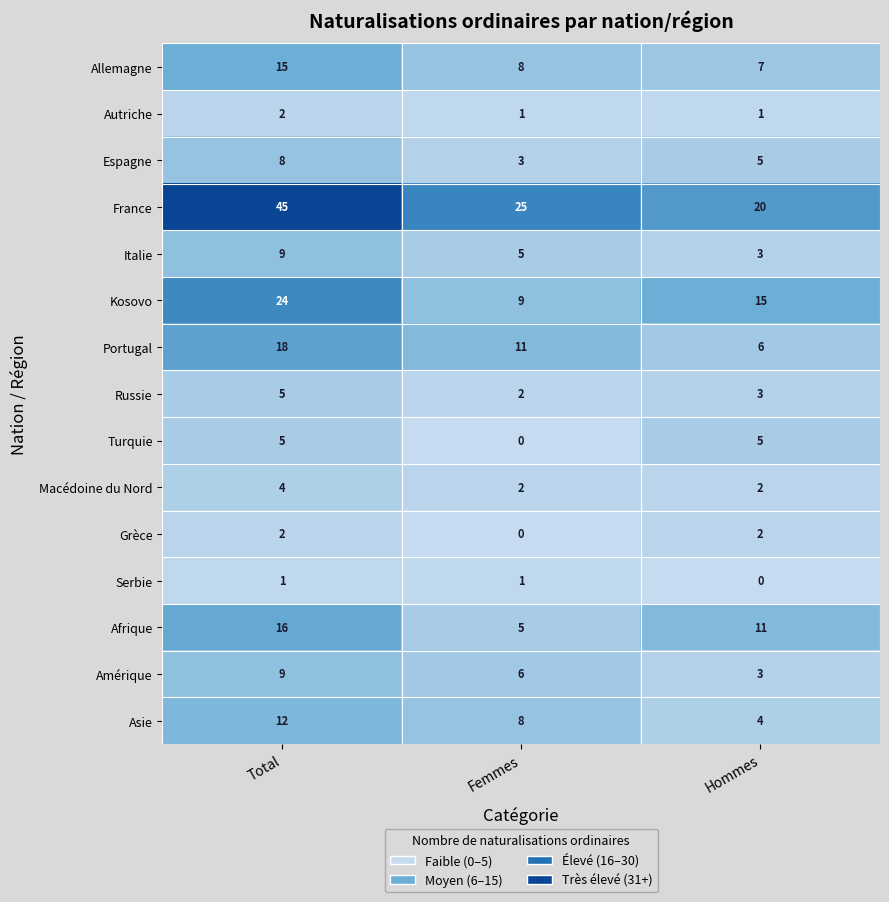

Which series has the widest spread of values?

France